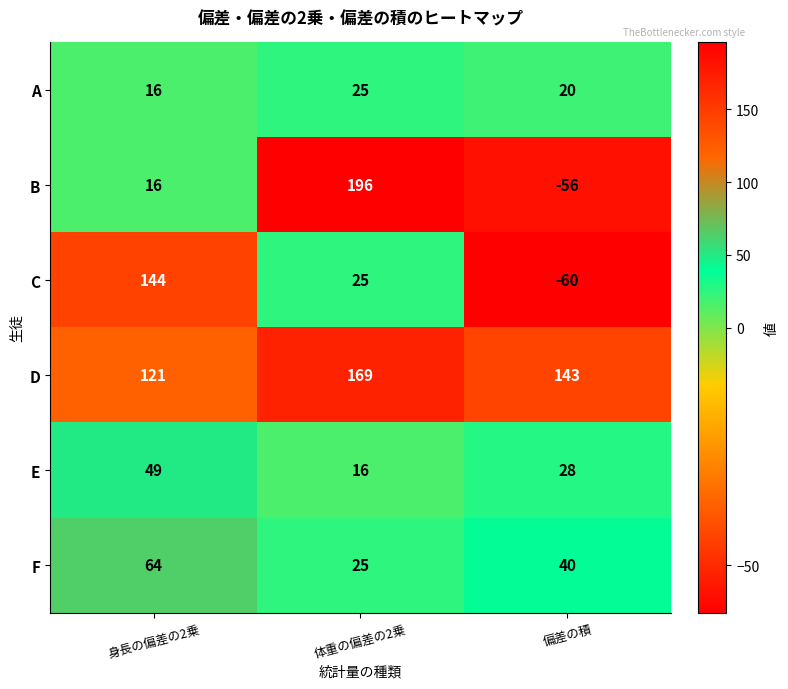

Reading left to right, transcribe all the data shown in this chart.

A: 身長の偏差の2乗=16	体重の偏差の2乗=25	偏差の積=20
B: 身長の偏差の2乗=16	体重の偏差の2乗=196	偏差の積=-56
C: 身長の偏差の2乗=144	体重の偏差の2乗=25	偏差の積=-60
D: 身長の偏差の2乗=121	体重の偏差の2乗=169	偏差の積=143
E: 身長の偏差の2乗=49	体重の偏差の2乗=16	偏差の積=28
F: 身長の偏差の2乗=64	体重の偏差の2乗=25	偏差の積=40